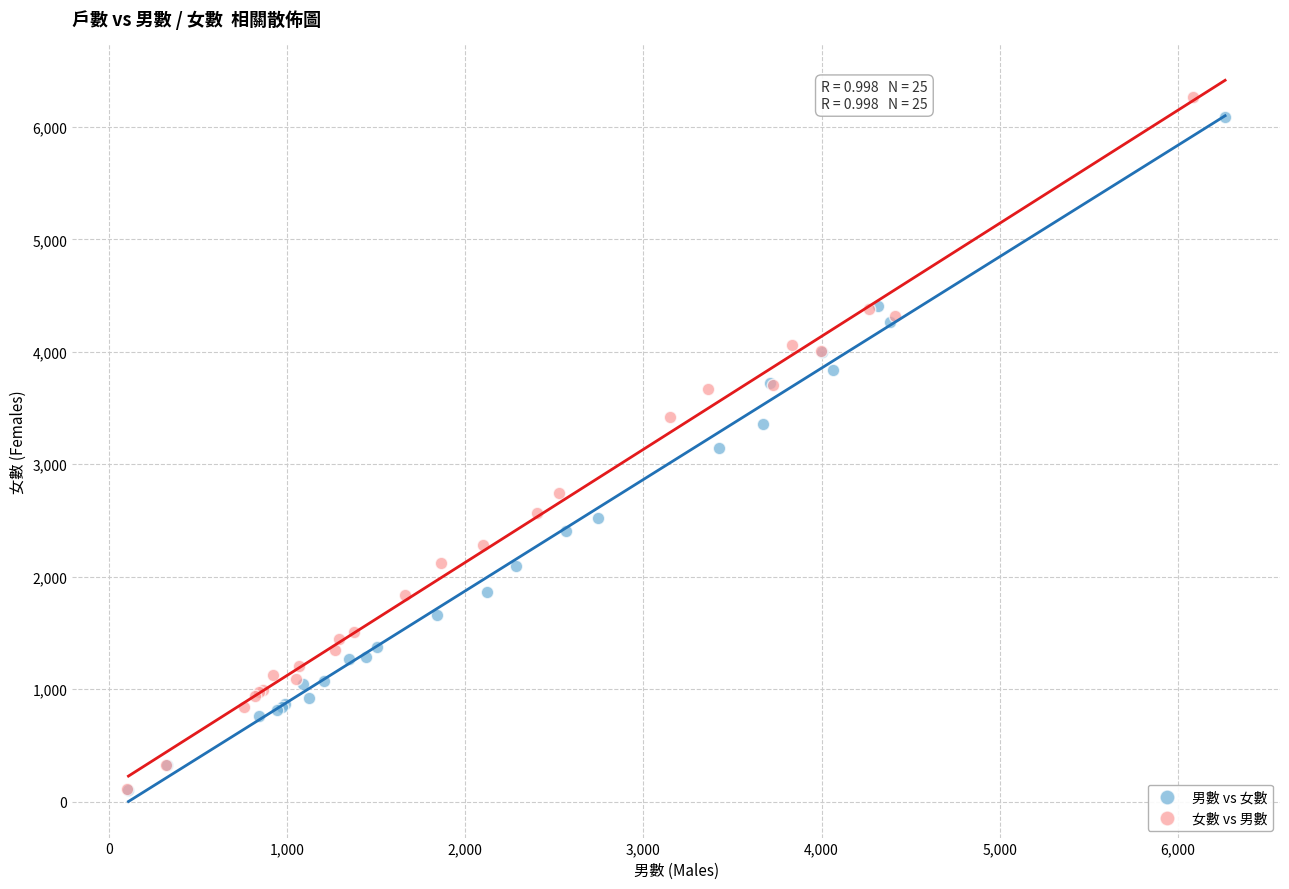

Which series has the widest spread of Y values?

女數 vs 男數